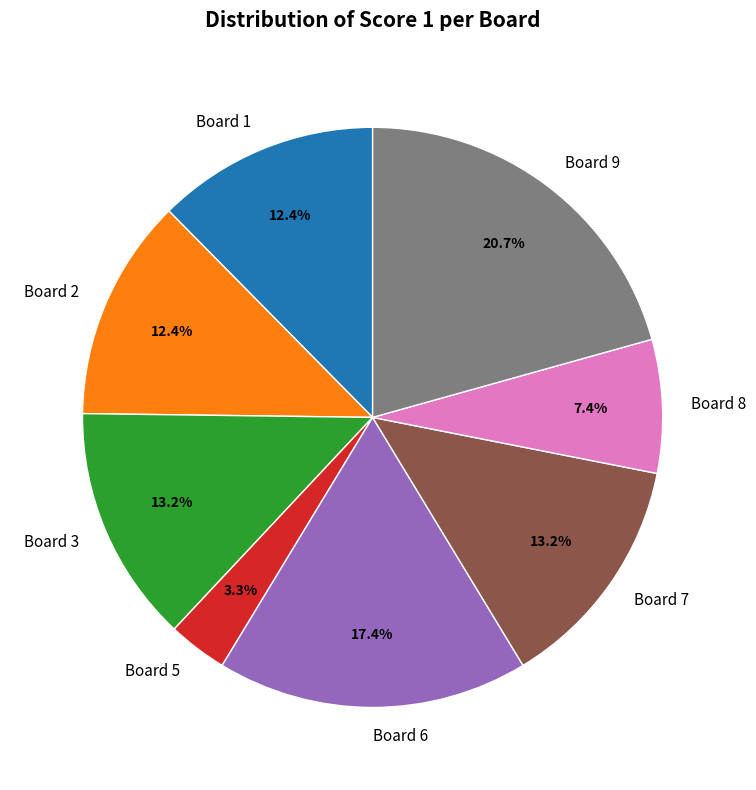

Is there any slice that represents more than half of the pie?

No